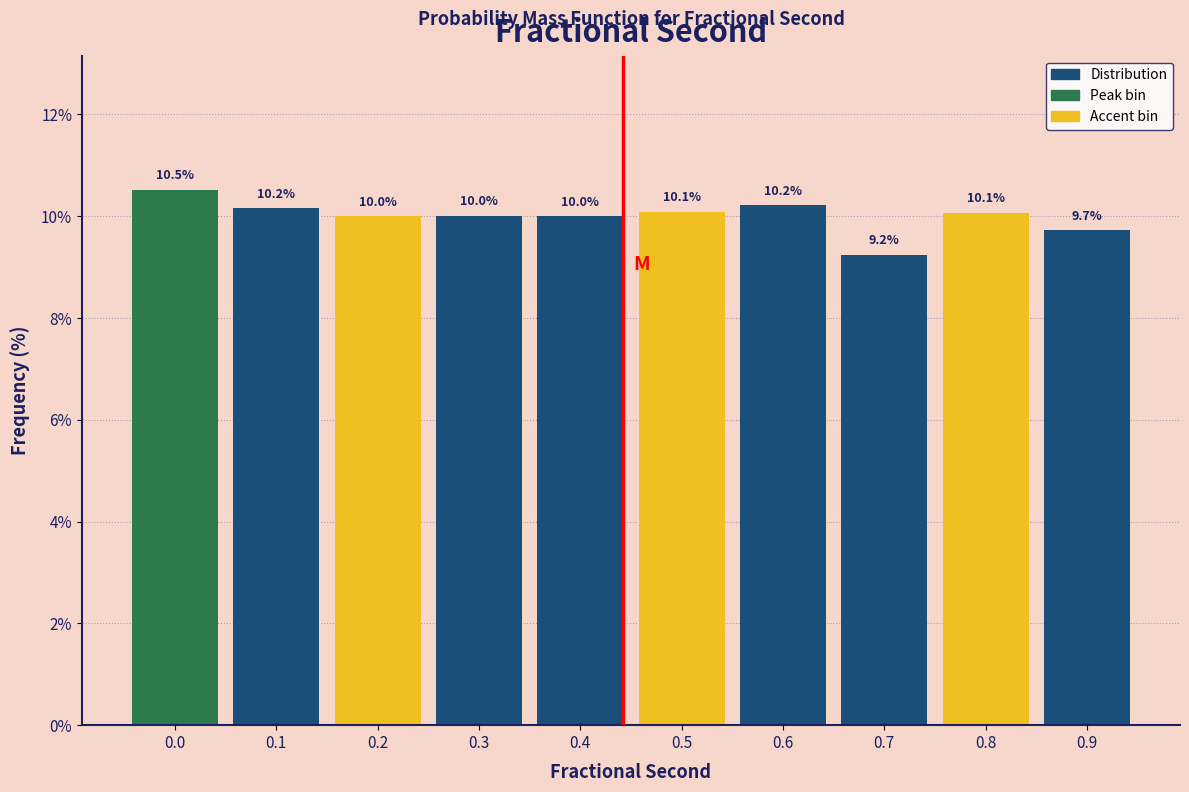

Reading left to right, transcribe all the data shown in this chart.

0.0=10.5	0.1=10.2	0.2=10.0	0.3=10.0	0.4=10.0	0.5=10.1	0.6=10.2	0.7=9.2	0.8=10.1	0.9=9.7